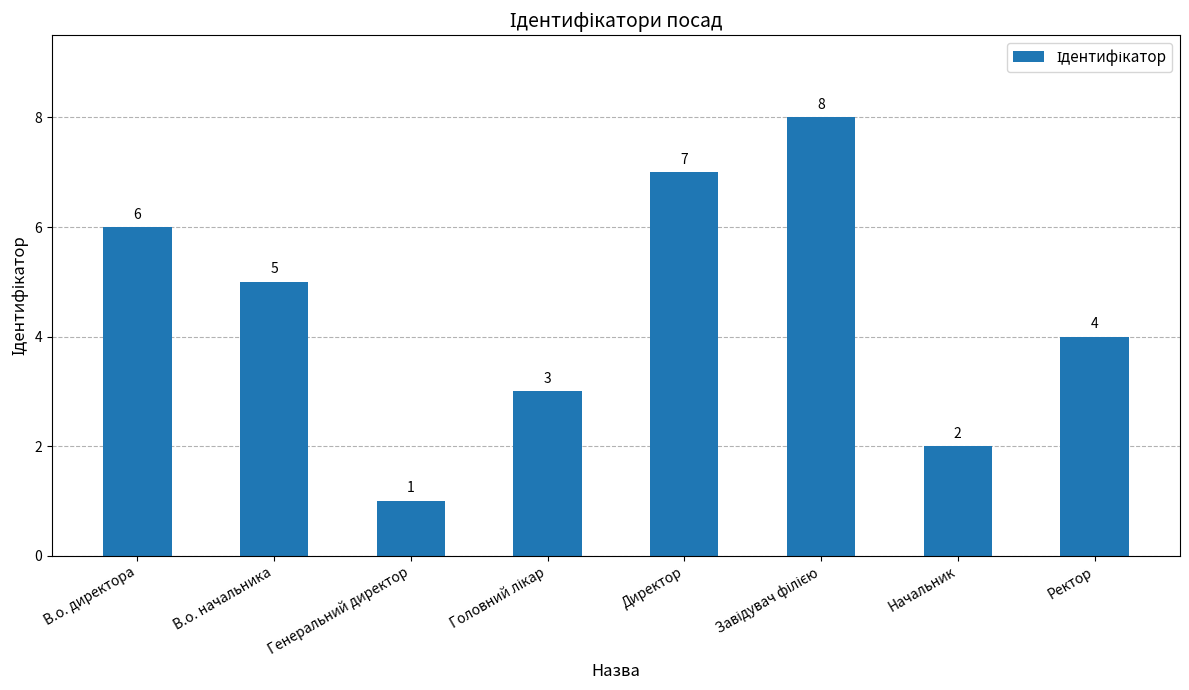

What is the value of the 5th bar from the left?

7